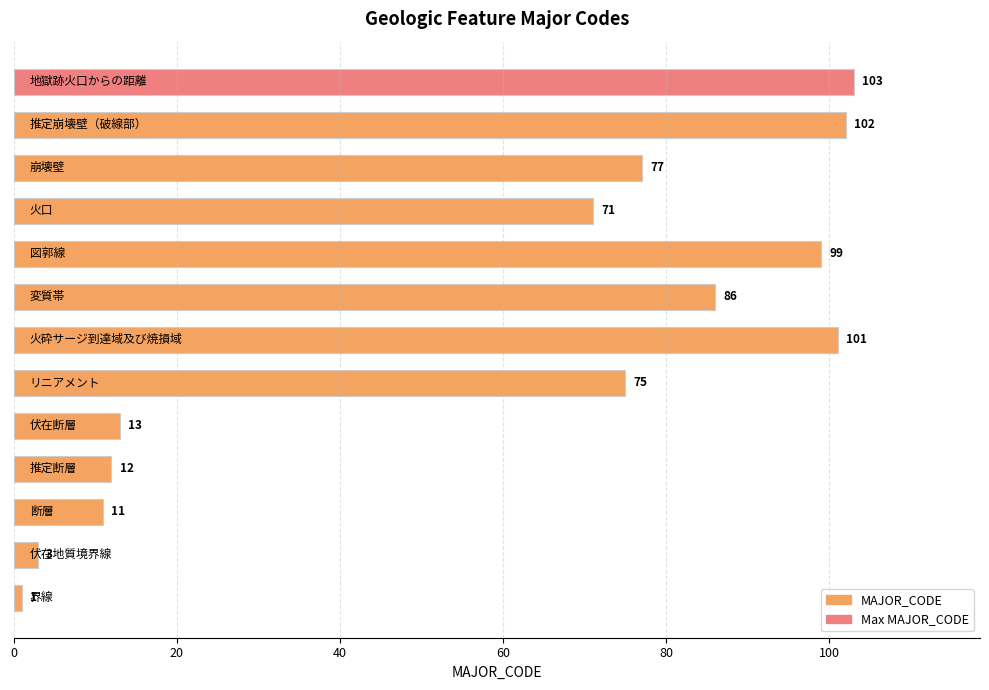

What is the maximum value shown in the chart?

103